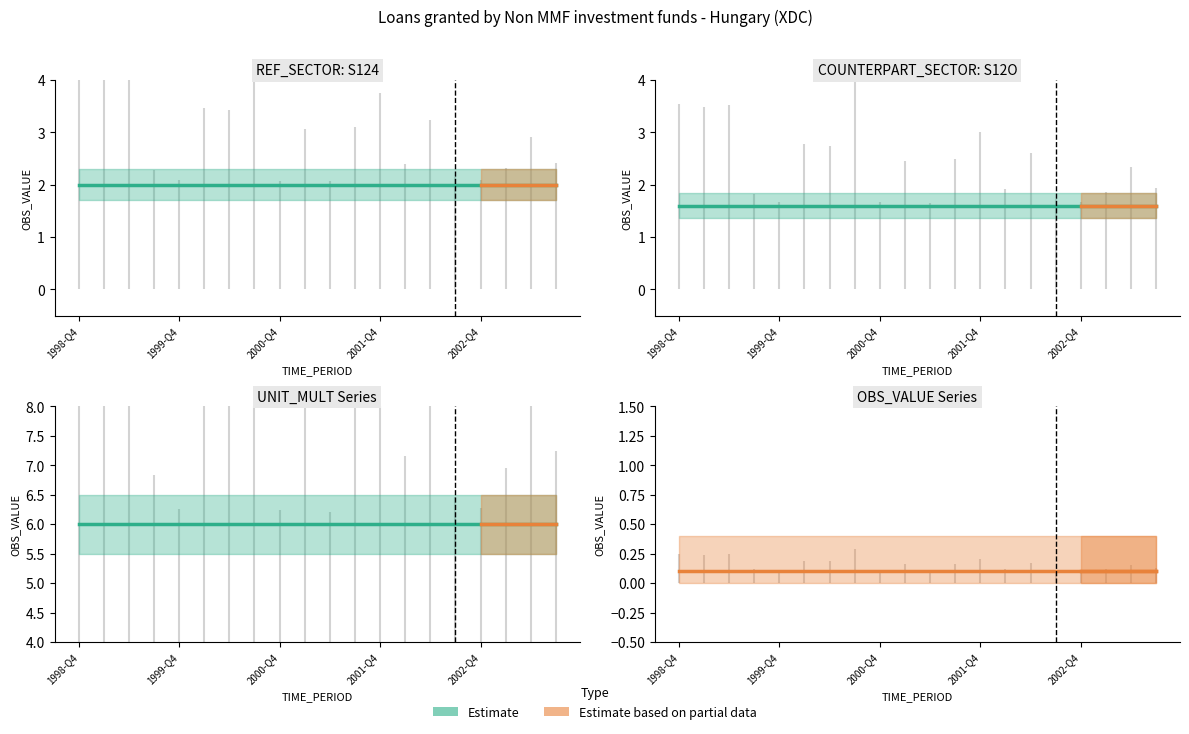

True or false: OBS_VALUE and UNIT_MULT intersect in this chart.

False